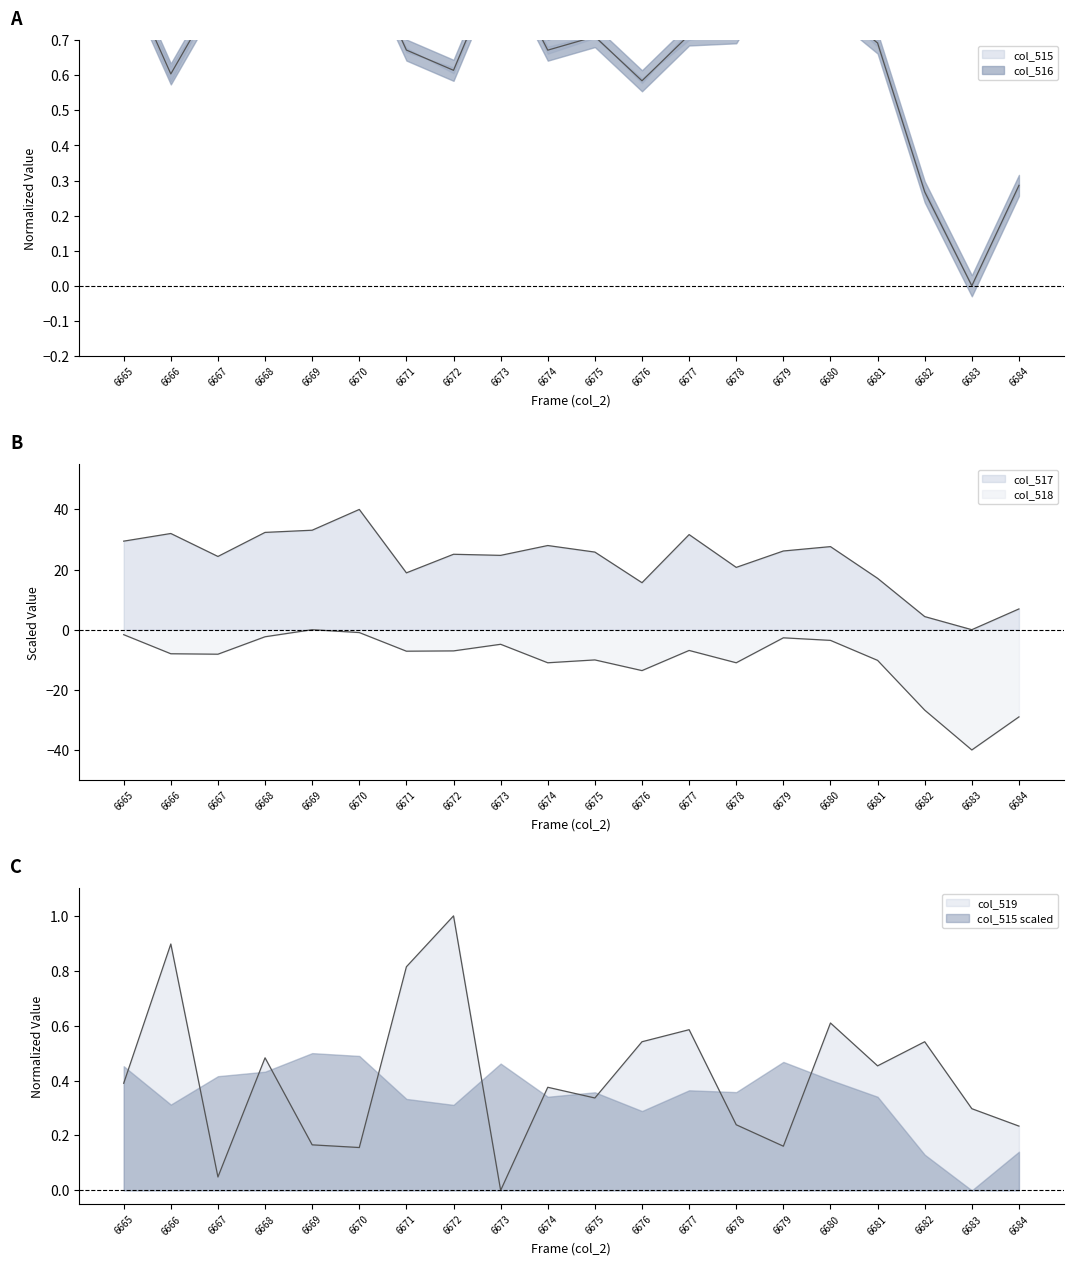

True or false: col_518 and col_517 intersect in this chart.

False